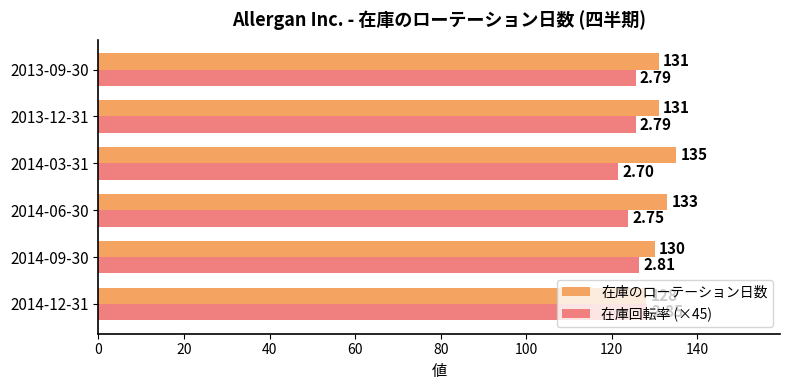

Is the value of 在庫回転率 (×45) at 2014-09-30 greater than the value of 在庫のローテーション日数 at 2014-03-31?

No